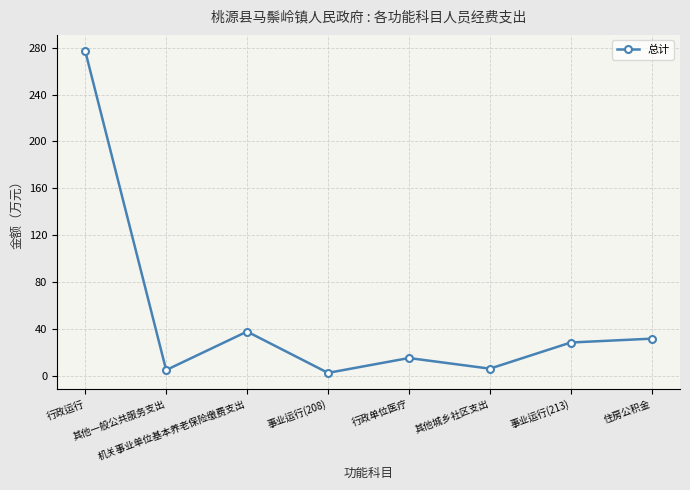

How many points are higher than both their immediate neighbors (excluding endpoints)?

2